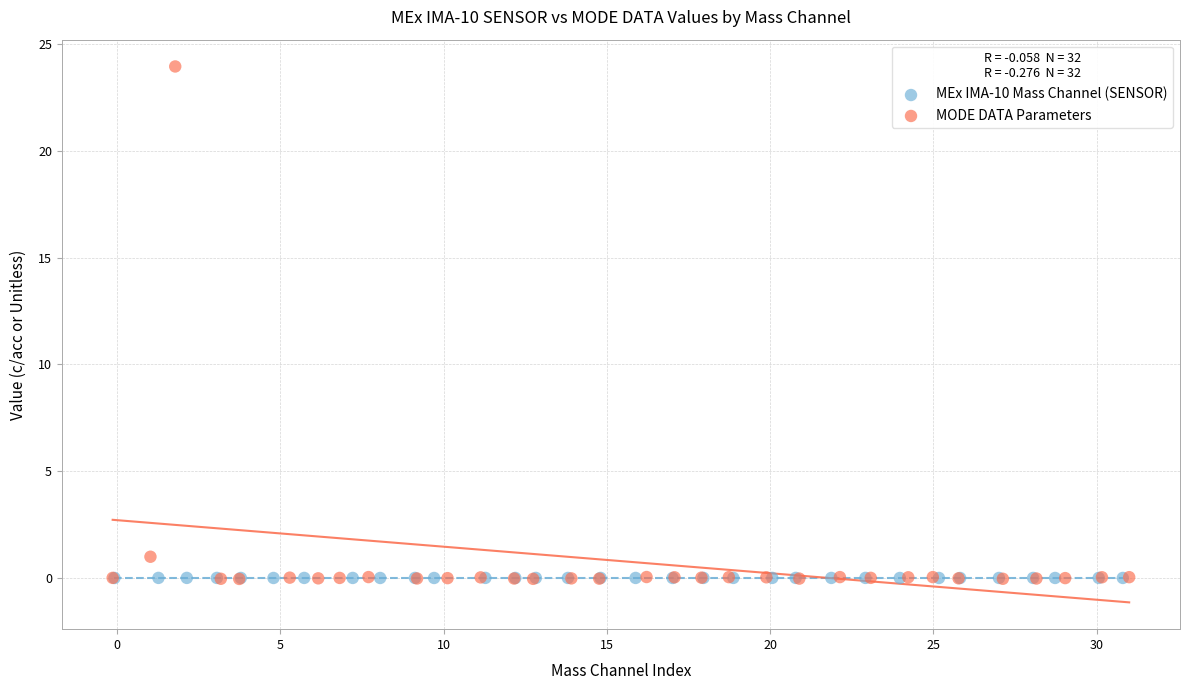

Which series reaches the maximum Y coordinate?

MODE DATA Parameters